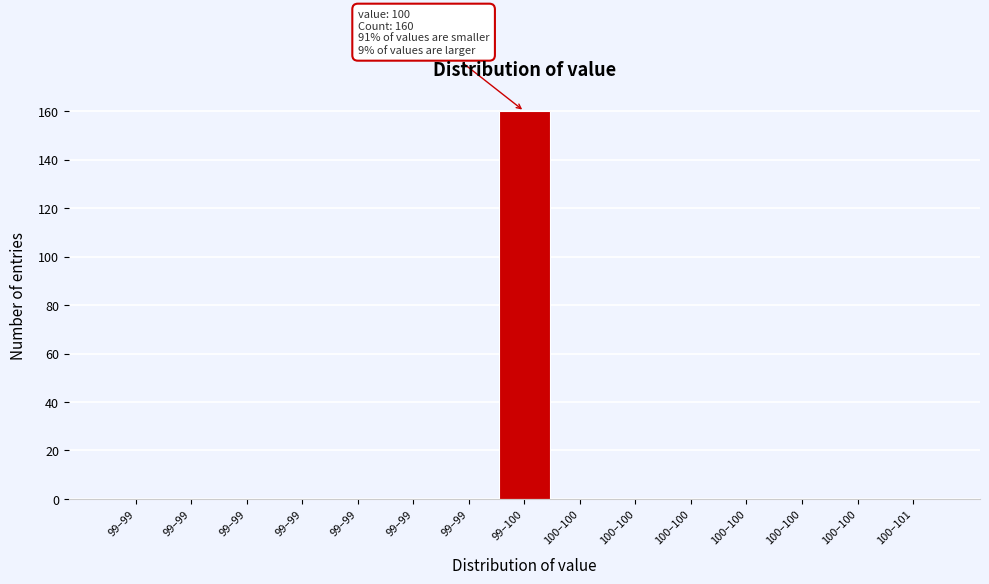

How many distinct data groups are displayed?

1